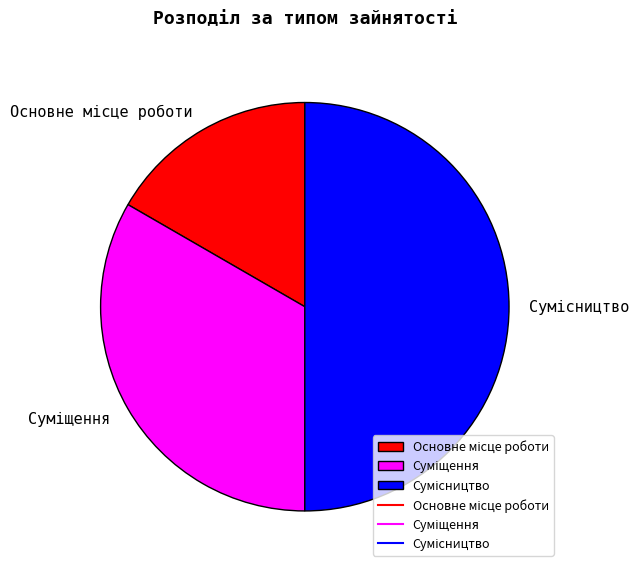

True or false: Сумісництво accounts for 42% of the total.

False